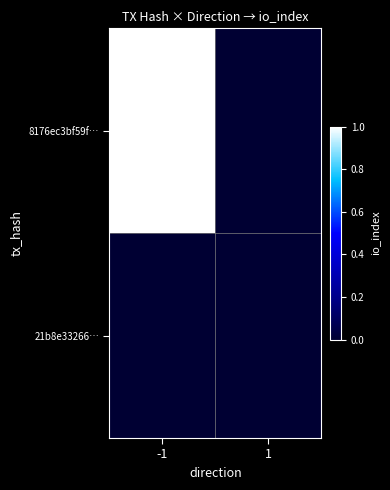

At 1, list the series in order from largest to smallest.

8176ec3bf59f…, 21b8e33266…